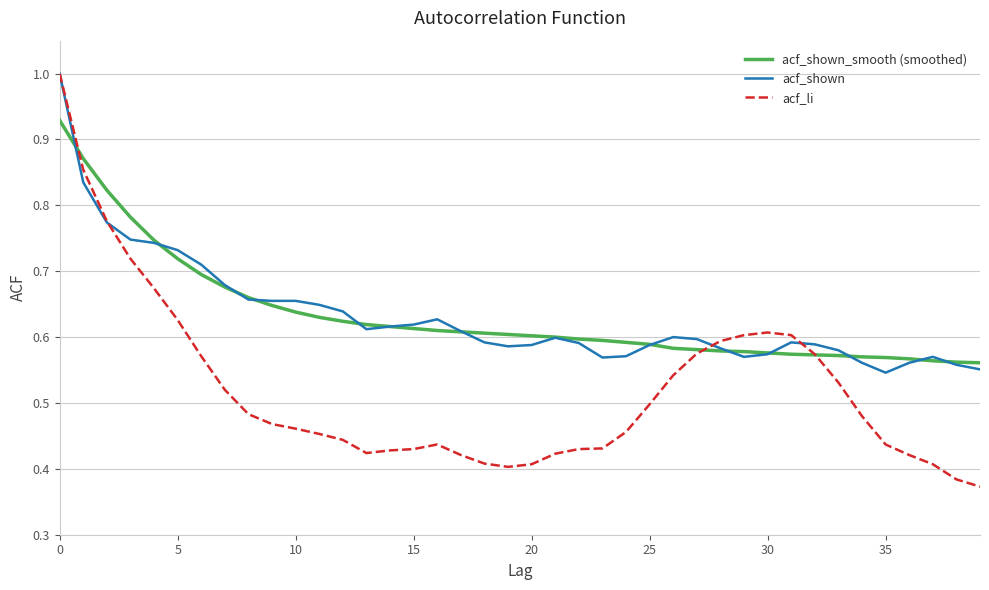

How many lines are shown in the chart?

3